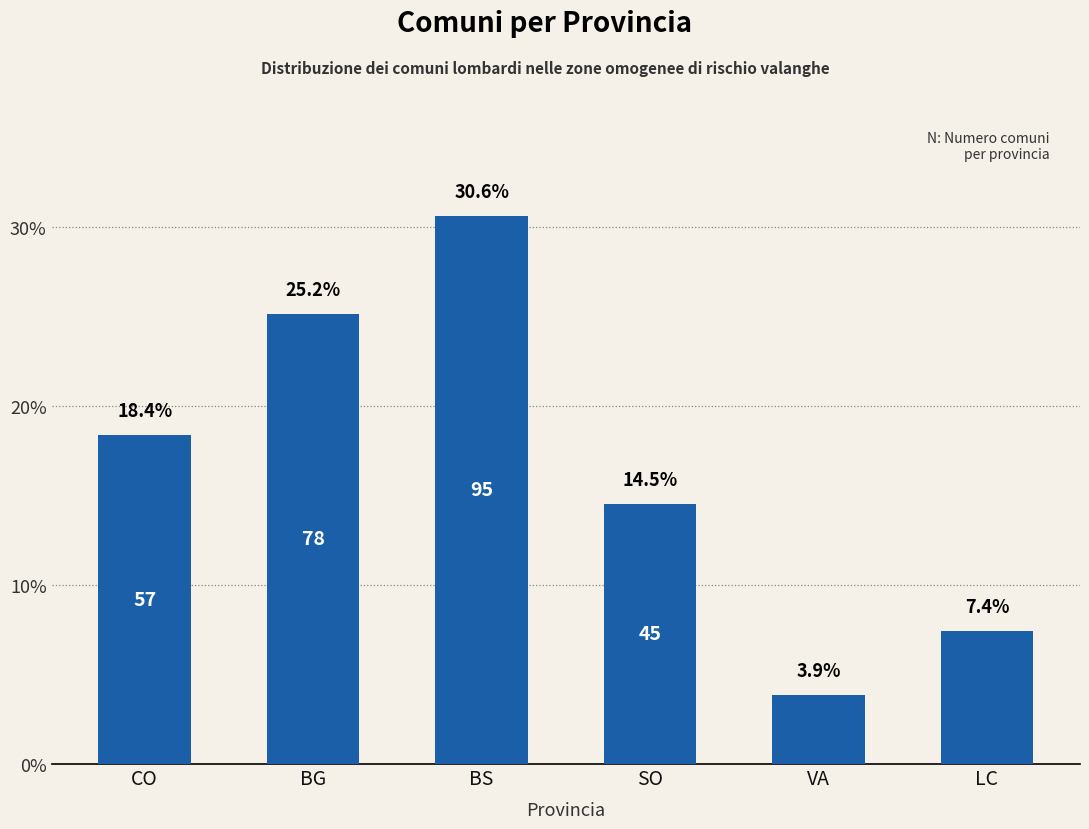

Which category has the lowest value across all series?

VA